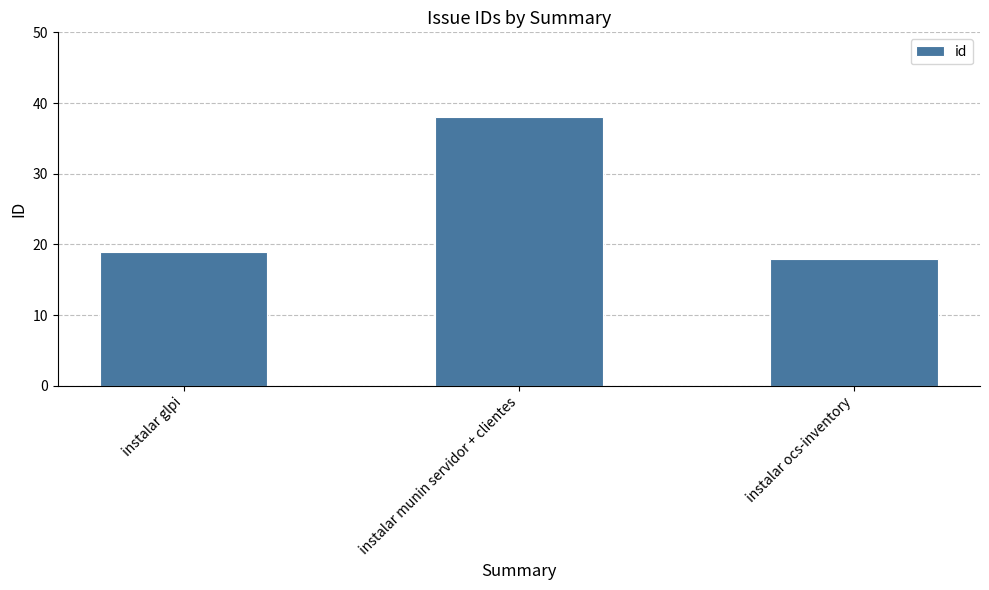

What is the approximate value at instalar glpi?

19